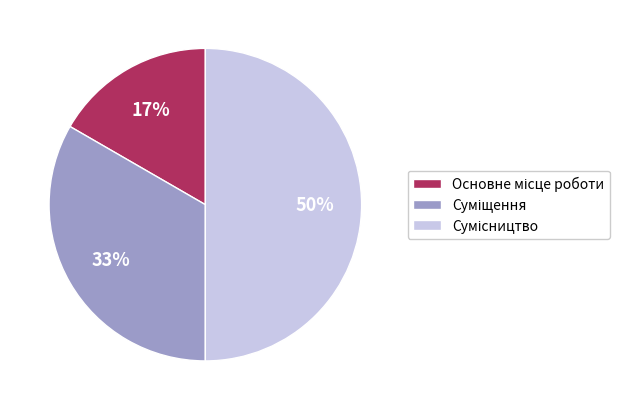

To the nearest percent, what is the difference between the largest and smallest slice percentages?

33%